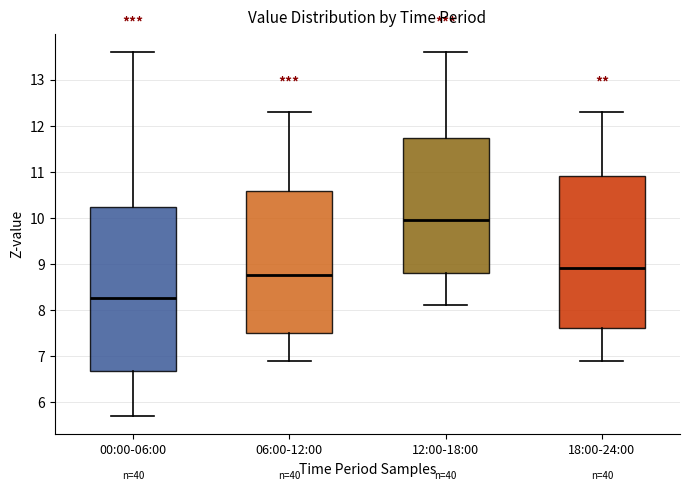

Reading left to right, read every box against the y-axis: the position of its median line, the range the box covers, and the ends of its whiskers. The values are not printed on the chart, so give them approximately, as read against the axis.

00:00-06:00: median 8.3, box 6.7 to 10.2, whiskers 5.7 to 13.6
06:00-12:00: median 8.8, box 7.5 to 10.6, whiskers 6.9 to 12.3
12:00-18:00: median 10.0, box 8.8 to 11.7, whiskers 8.1 to 13.6
18:00-24:00: median 8.9, box 7.6 to 10.9, whiskers 6.9 to 12.3